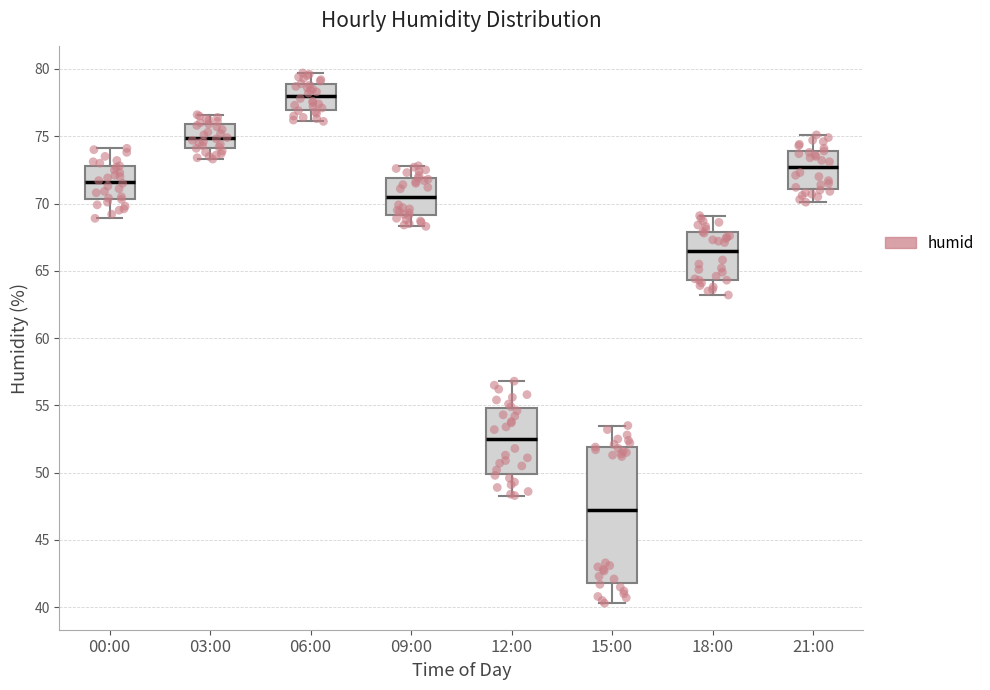

Reading left to right, transcribe this box plot: for each box, give where its median line is, the range the box spans, and where its two whiskers end, as read against the y-axis. The values are not printed on the chart, so give them approximately, as read against the axis.

00:00: median 71.5, box 70.5 to 73.0, whiskers 69.0 to 74.0
03:00: median 75.0, box 74.0 to 76.0, whiskers 73.5 to 76.5
06:00: median 78.0, box 77.0 to 79.0, whiskers 76.0 to 79.5
09:00: median 70.5, box 69.0 to 72.0, whiskers 68.5 to 73.0
12:00: median 52.5, box 50.0 to 55.0, whiskers 48.5 to 57.0
15:00: median 47.5, box 42.0 to 52.0, whiskers 40.5 to 53.5
18:00: median 66.5, box 64.5 to 68.0, whiskers 63.0 to 69.0
21:00: median 72.5, box 71.0 to 74.0, whiskers 70.0 to 75.0